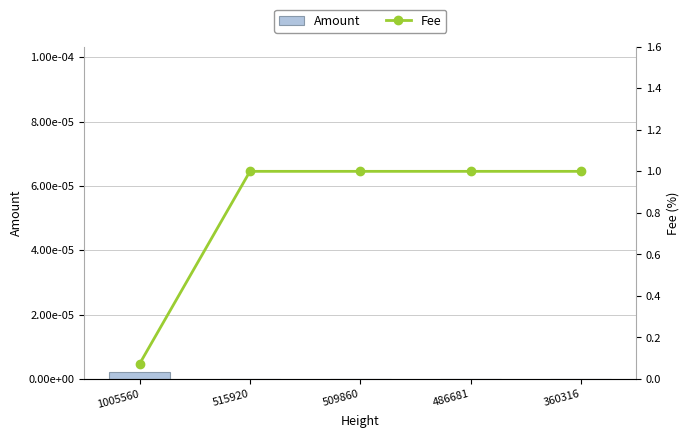

The value of Fee at 1005560 is 0.1. True or false?

True